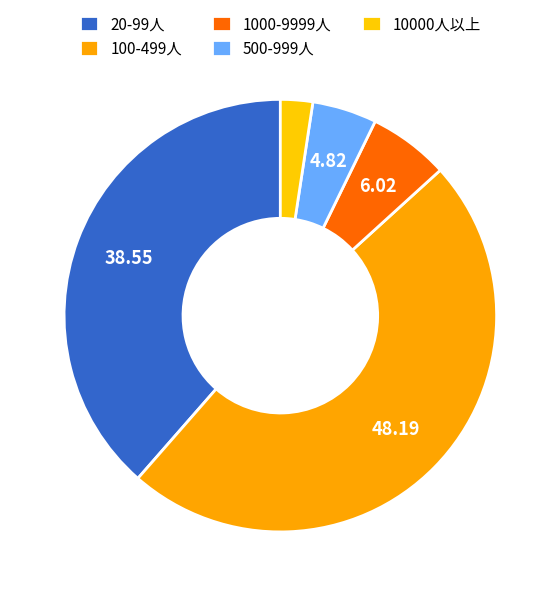

Which slice is the largest?

100-499人